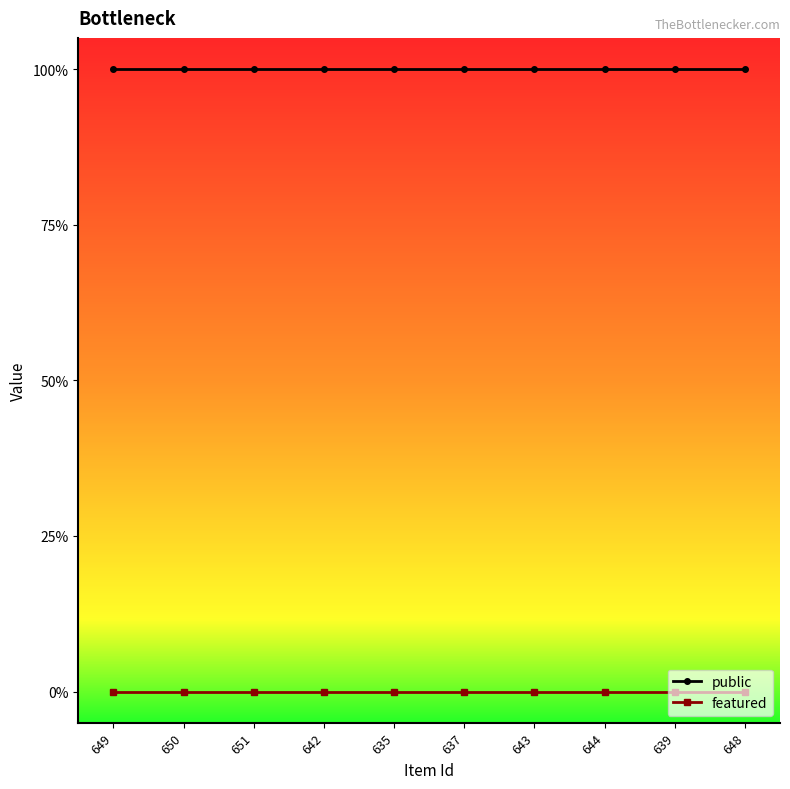

Is it true that featured equals 0 at 643?

True